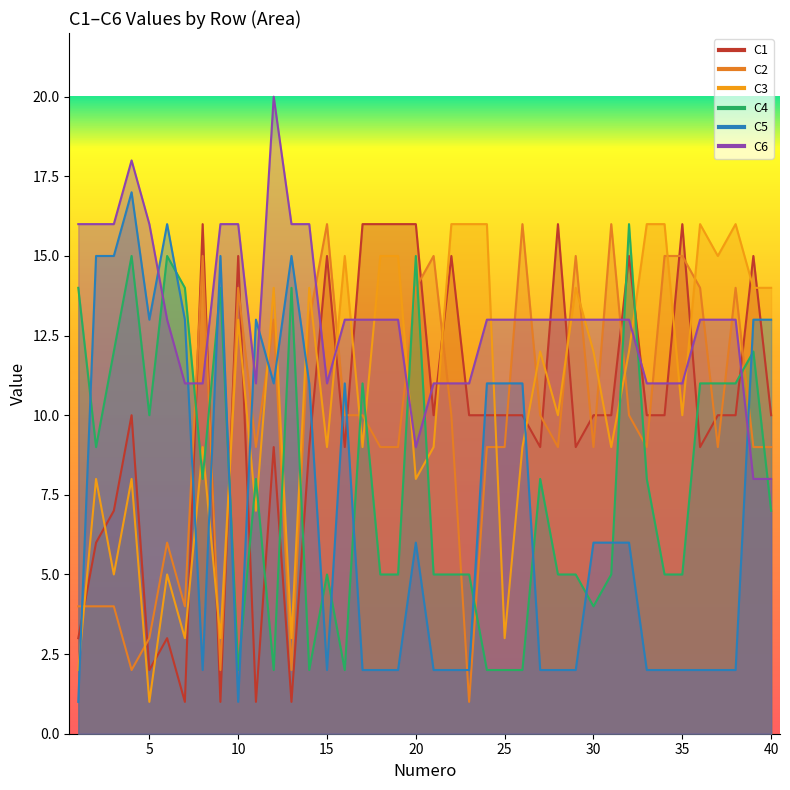

Which has a higher value, 38 or 15?

15